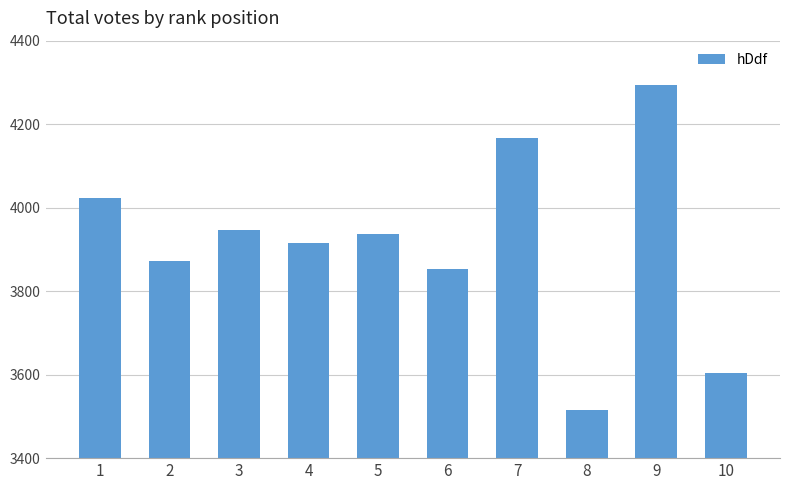

Where is the data nearest to the value 3905?

4